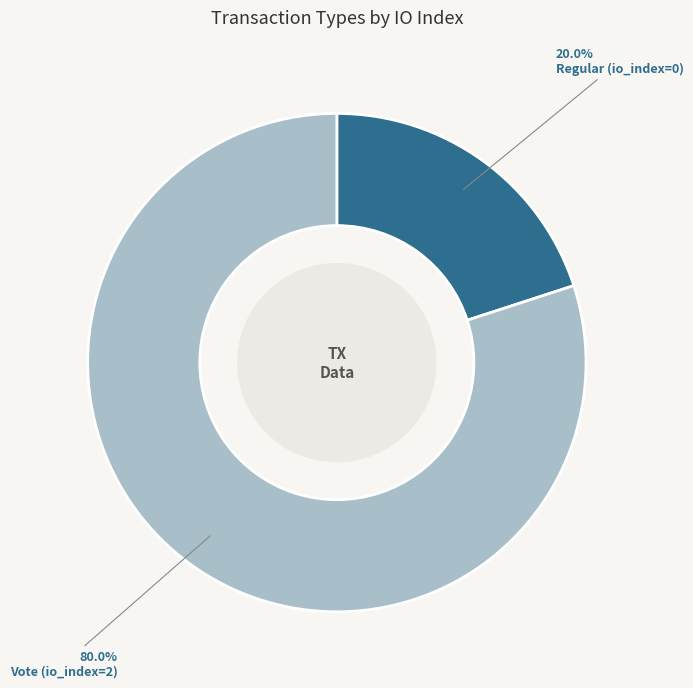

Count the number of slices in the pie.

2